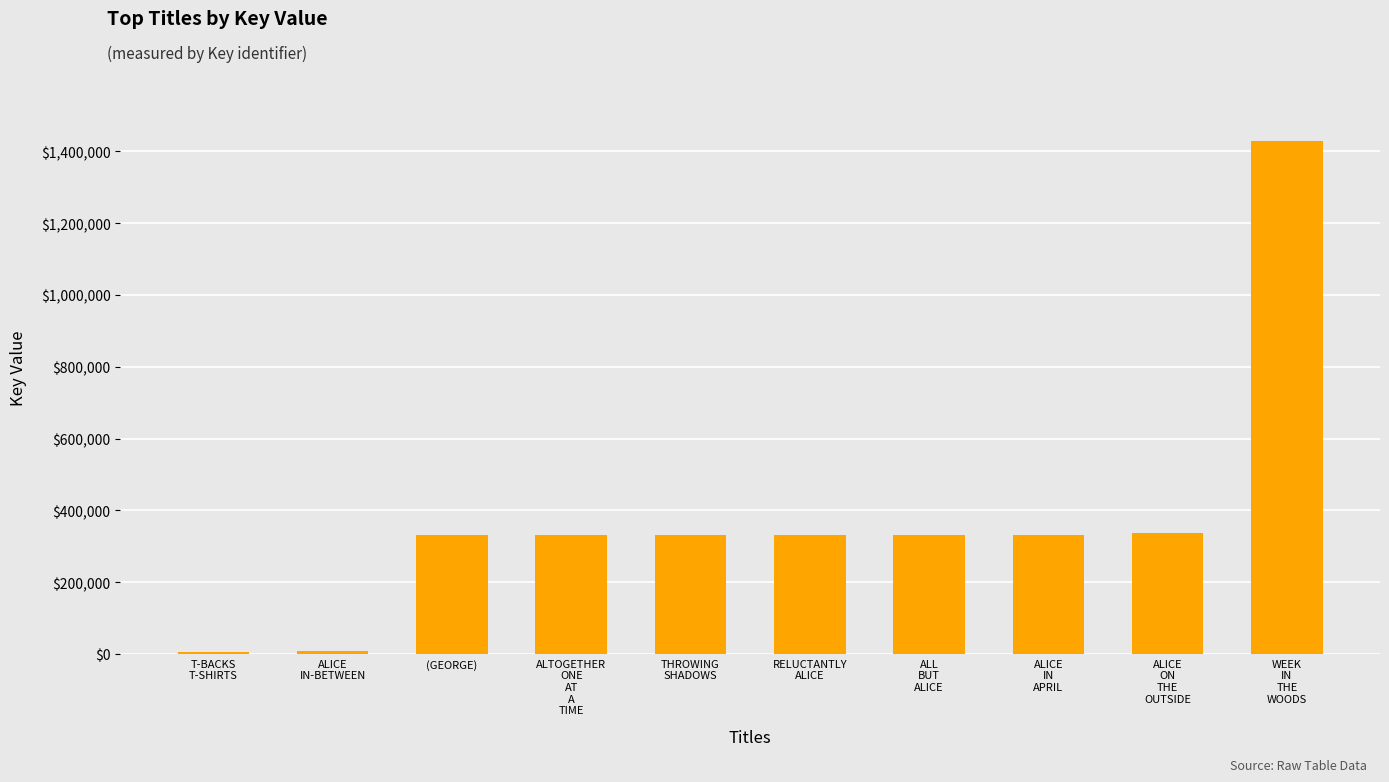

Count the number of data series in this chart.

1